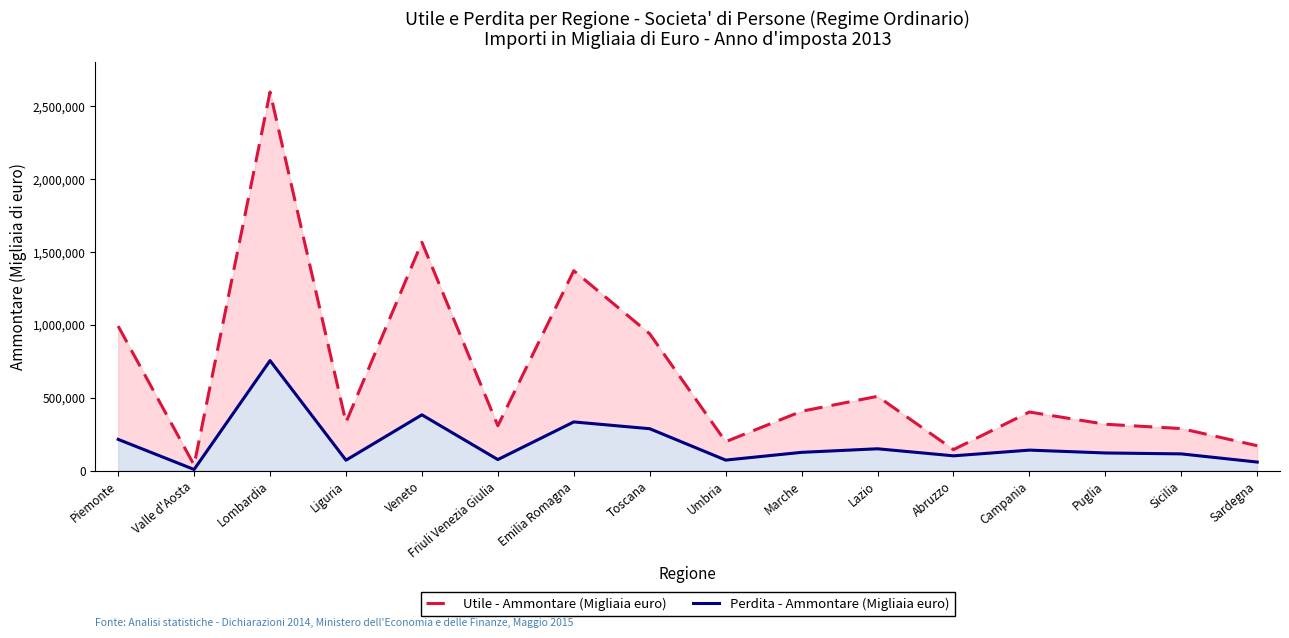

True or false: Perdita - Ammontare (Migliaia euro) has a value of 2958 at Valle d'Aosta.

False